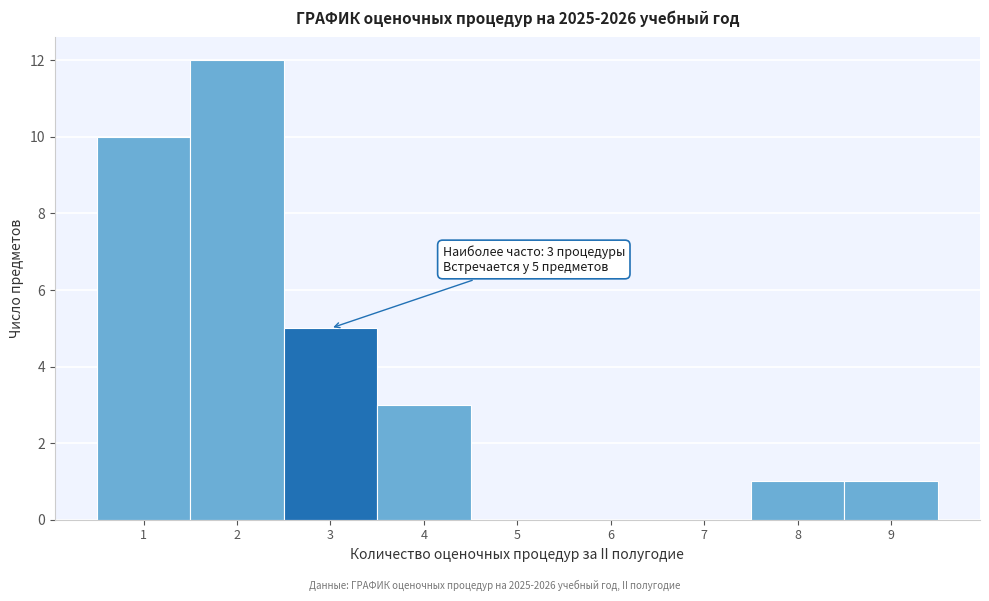

Over which range of the x-axis is the bar tallest?

1.5 to 2.5